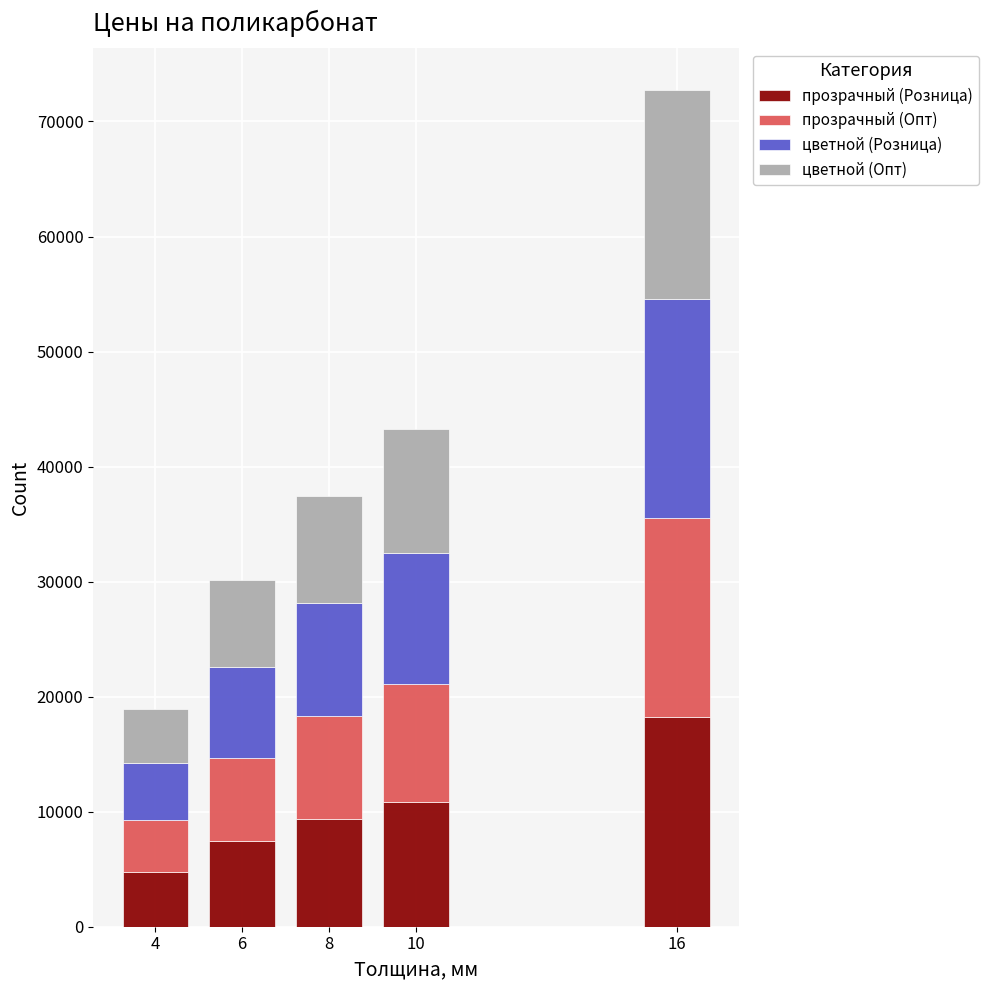

Reading left to right, what are the values for прозрачный (Розница)?

4=4741	6=7494	8=9372	10=10805	16=18192